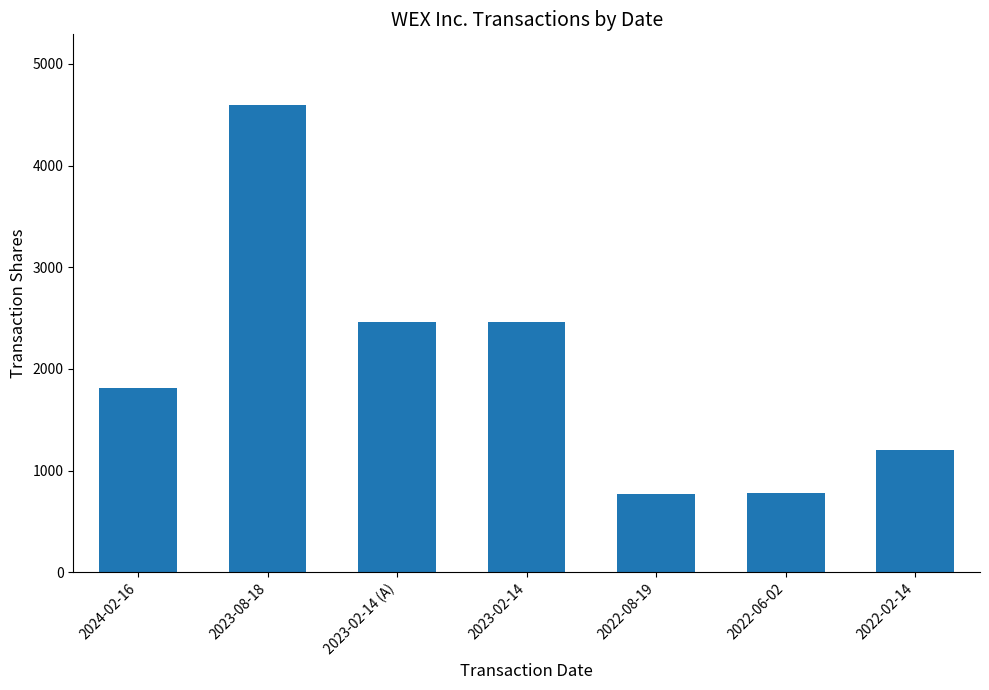

What is the value of the 2nd bar from the left?

4601